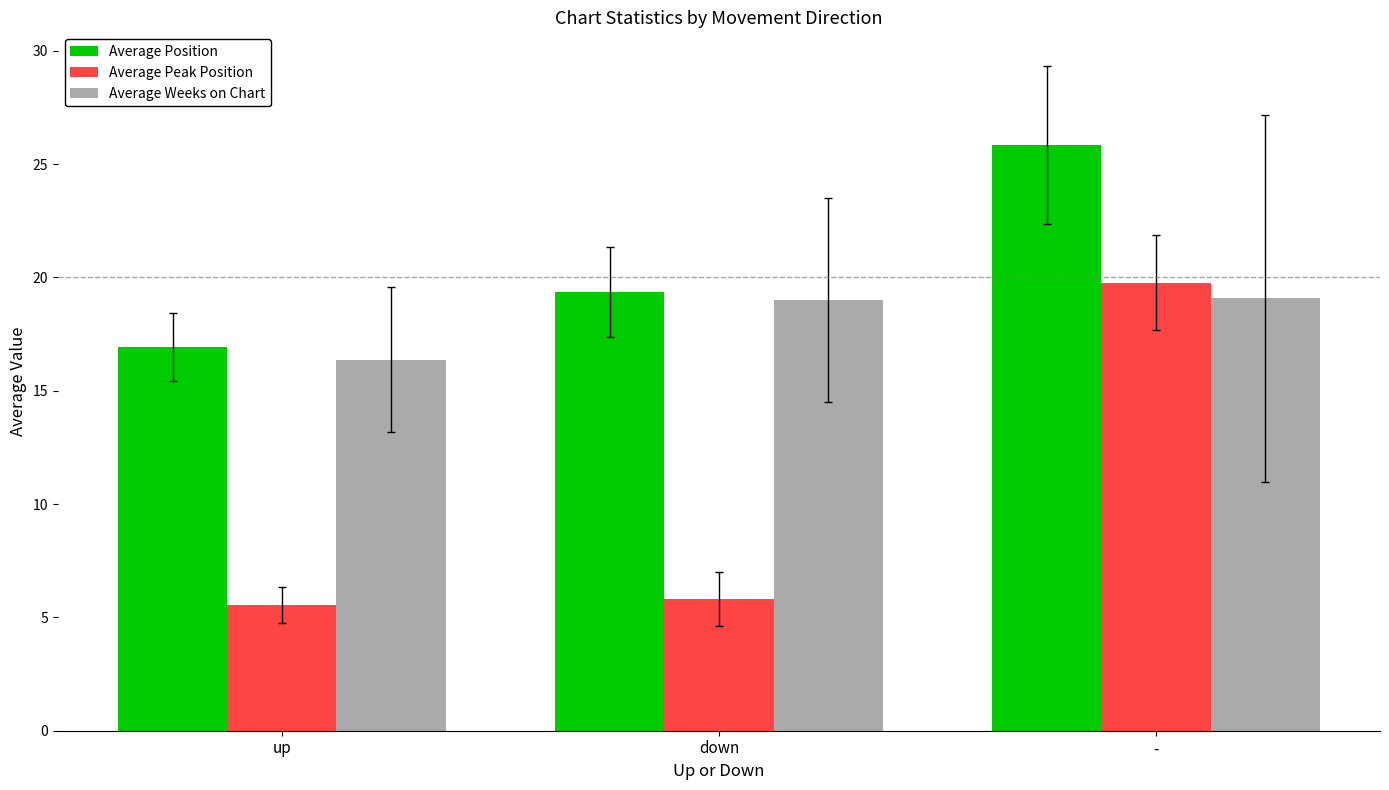

What is the label of the 1st bar from the right?

-